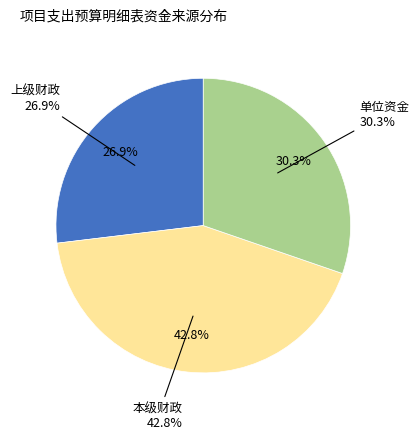

True or false: 上级财政 accounts for 27% of the total.

True